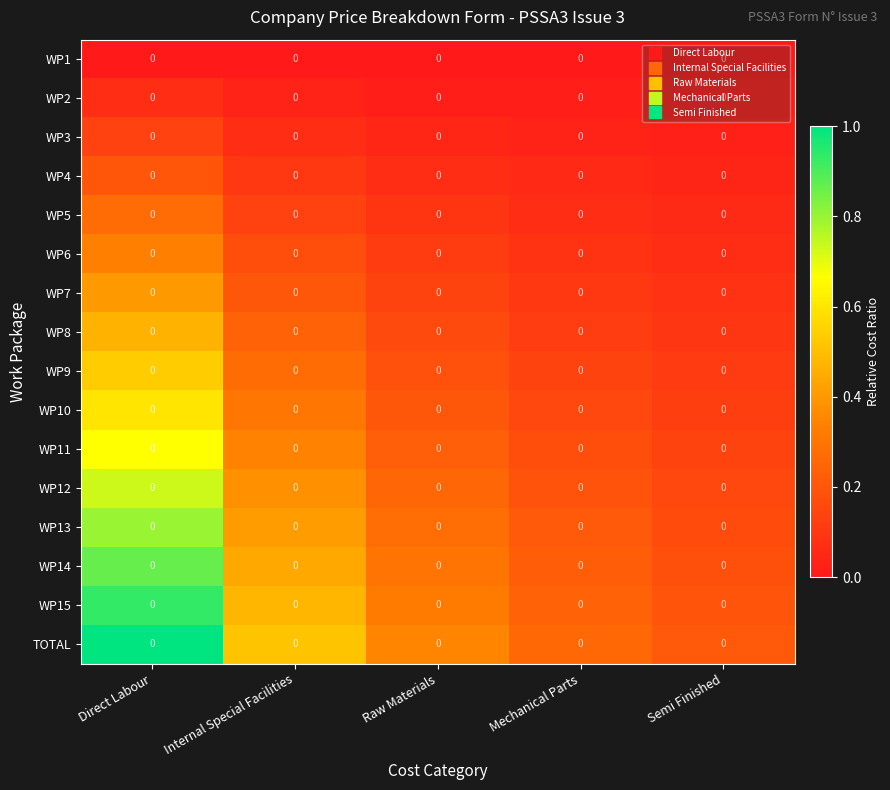

Is the value of WP13 at Mechanical Parts greater than the value of WP10 at Raw Materials?

Yes